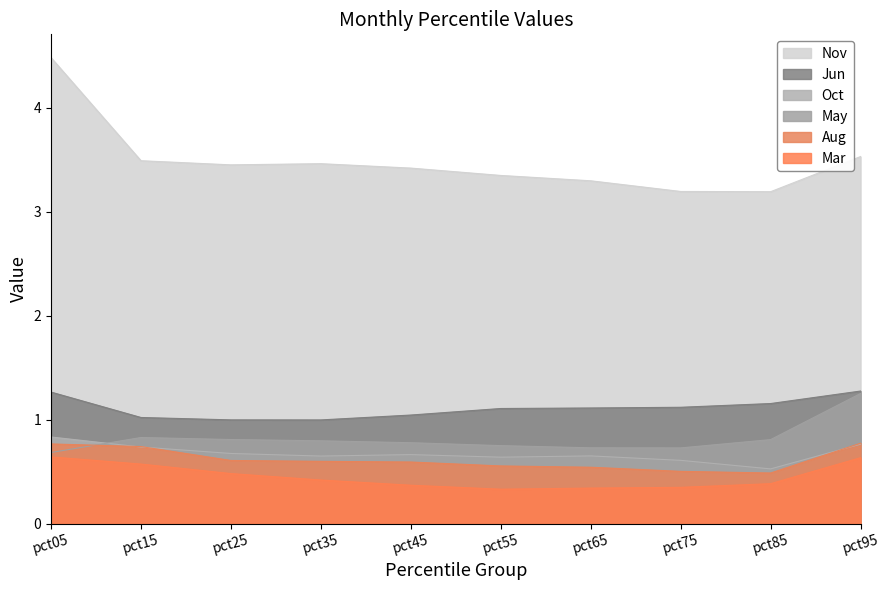

The Jun series shows 1.0 at pct45. True or false?

True